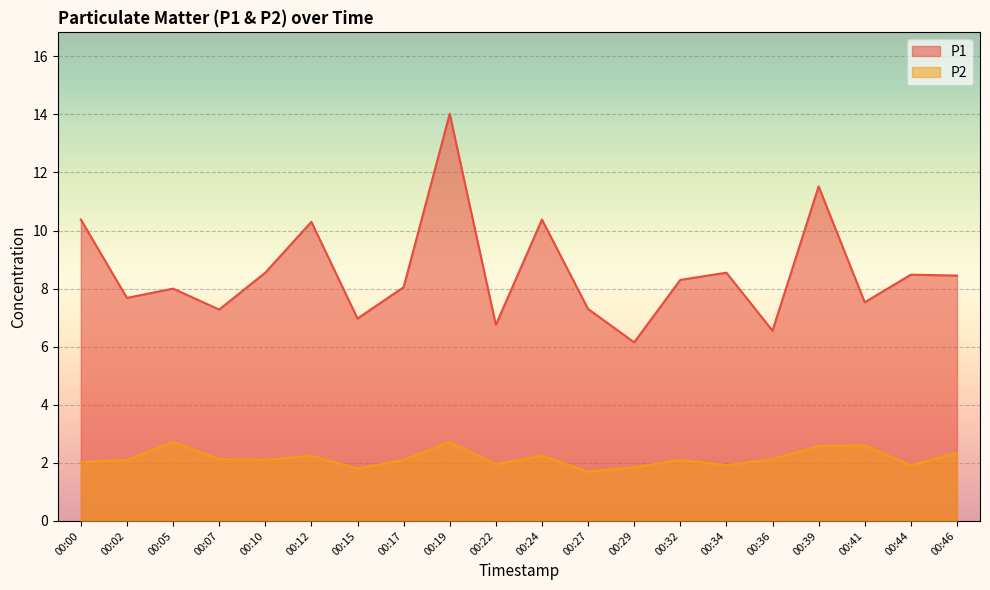

True or false: P2 has more than 0 points higher than both neighbors.

True